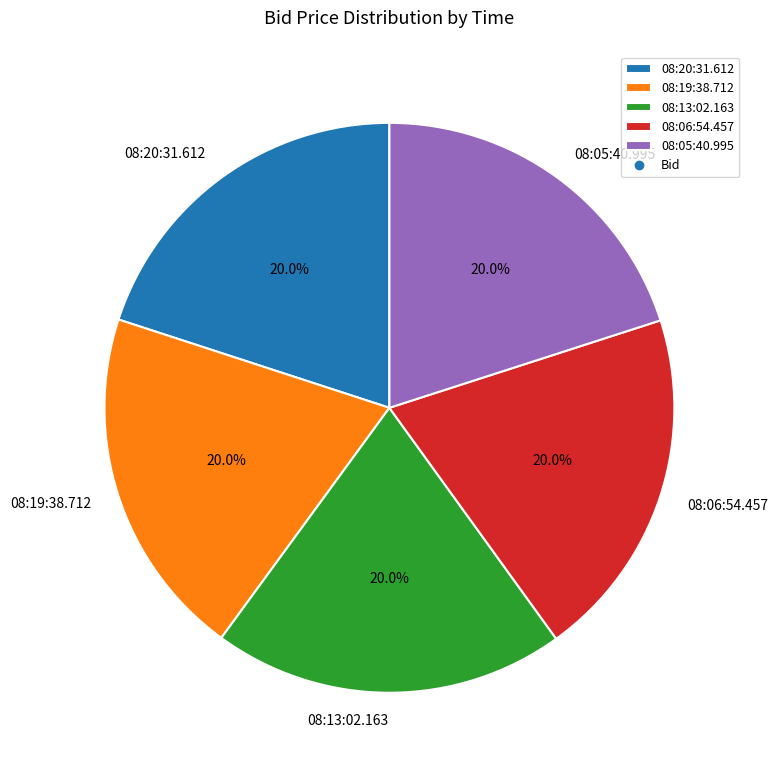

What portion of the pie excludes 08:19:38.712?

80.0%